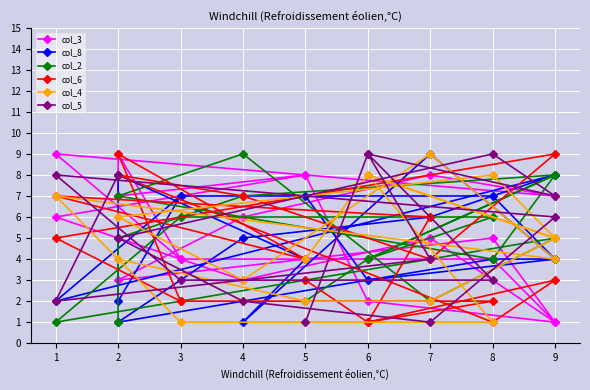

True or false: col_8 and col_5 cross at least once.

True